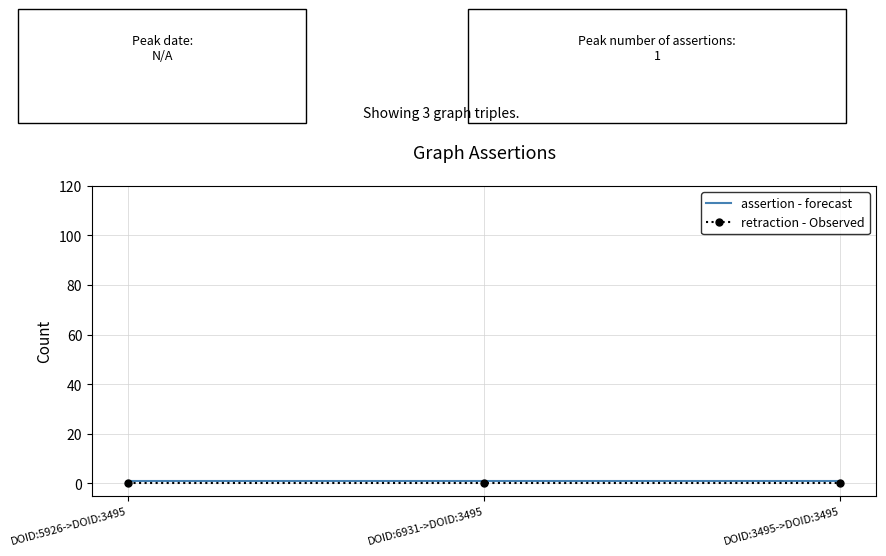

What is the spread (max minus min) of values at DOID:6931->DOID:3495?

1